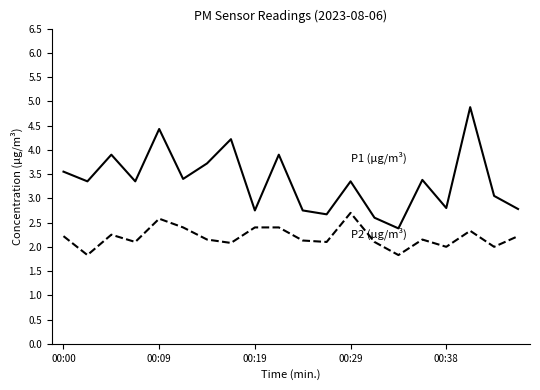

Is this an area chart (filled region under the line)?

No